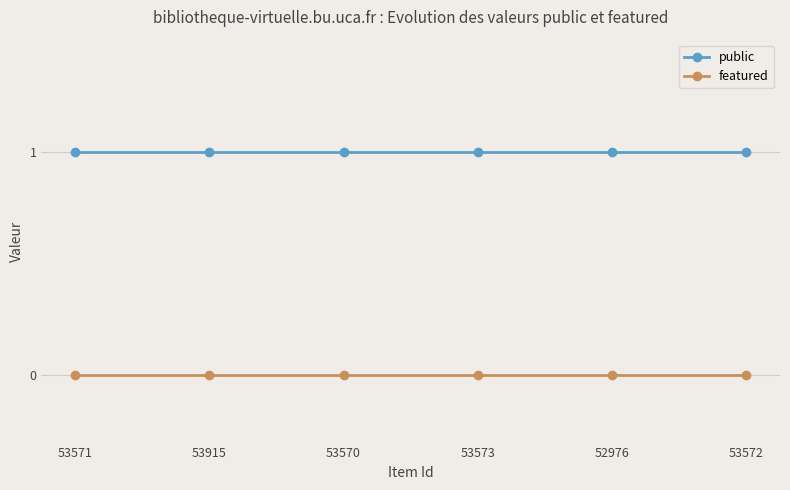

What is the average value of the public series?

1